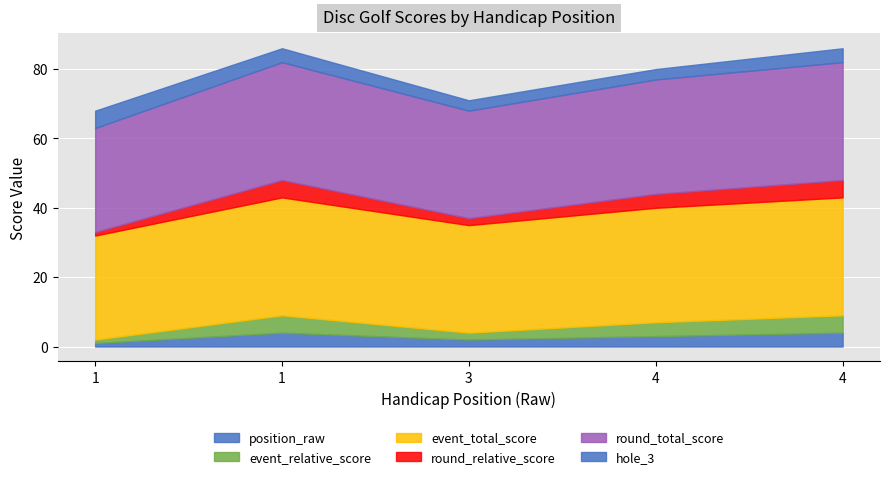

At which category does the chart reach its minimum across all series?

1